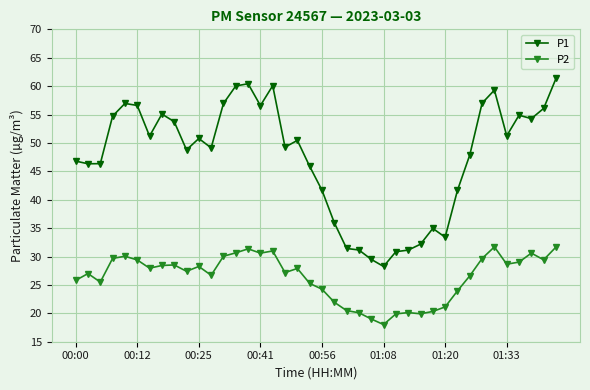

Which series has the largest total across all categories?

P1